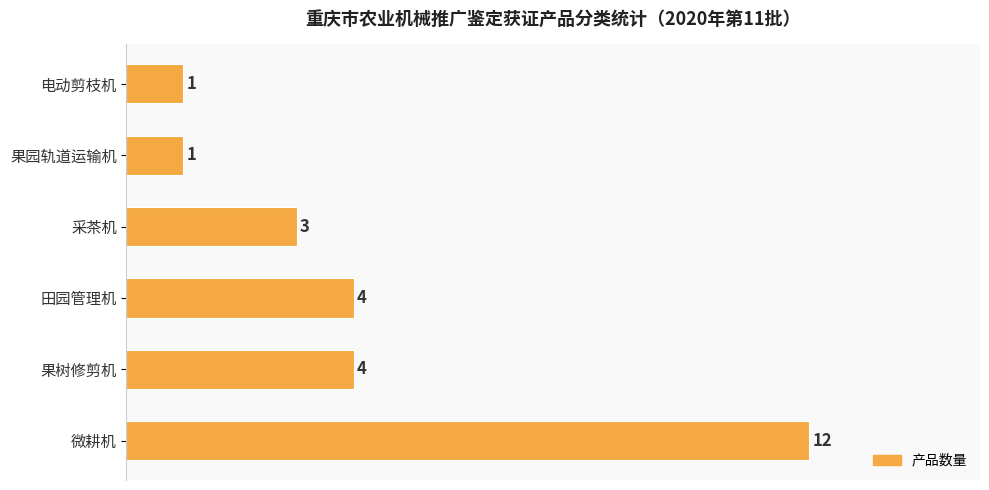

Which category has the highest value across all series?

微耕机